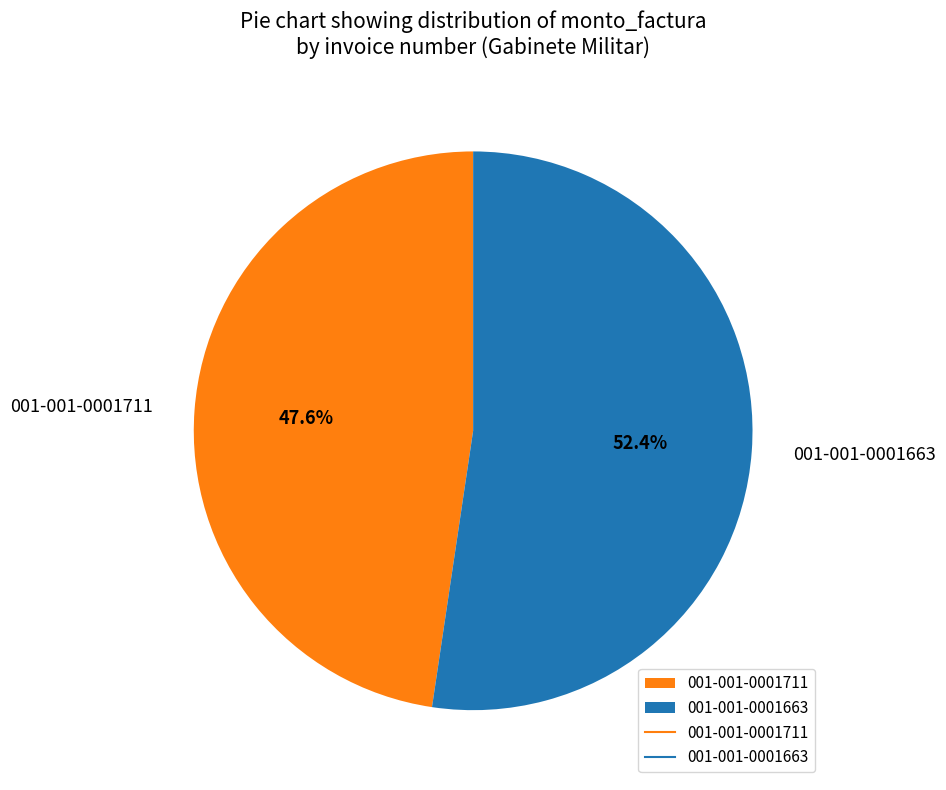

To the nearest percent, what is the combined percentage of 001-001-0001663 and 001-001-0001711?

100%